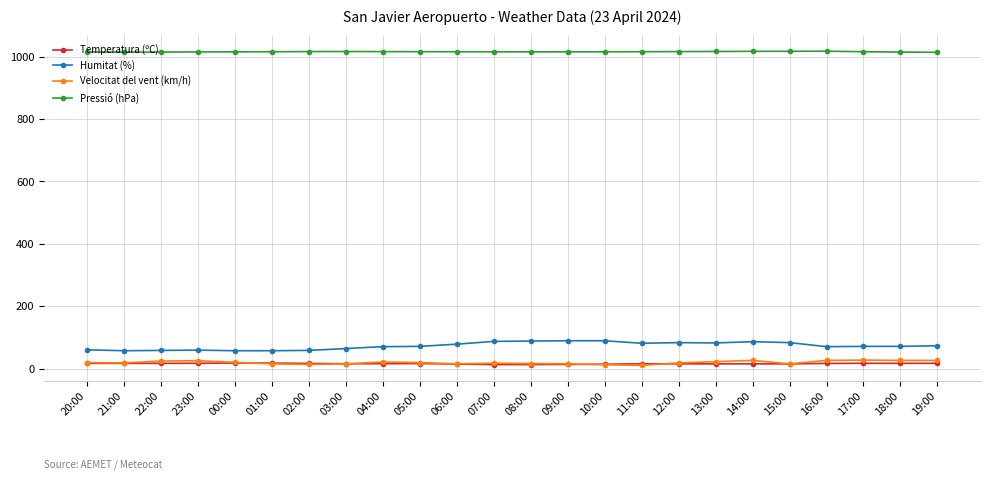

True or false: Velocitat del vent (km/h) and Pressió (hPa) intersect in this chart.

False